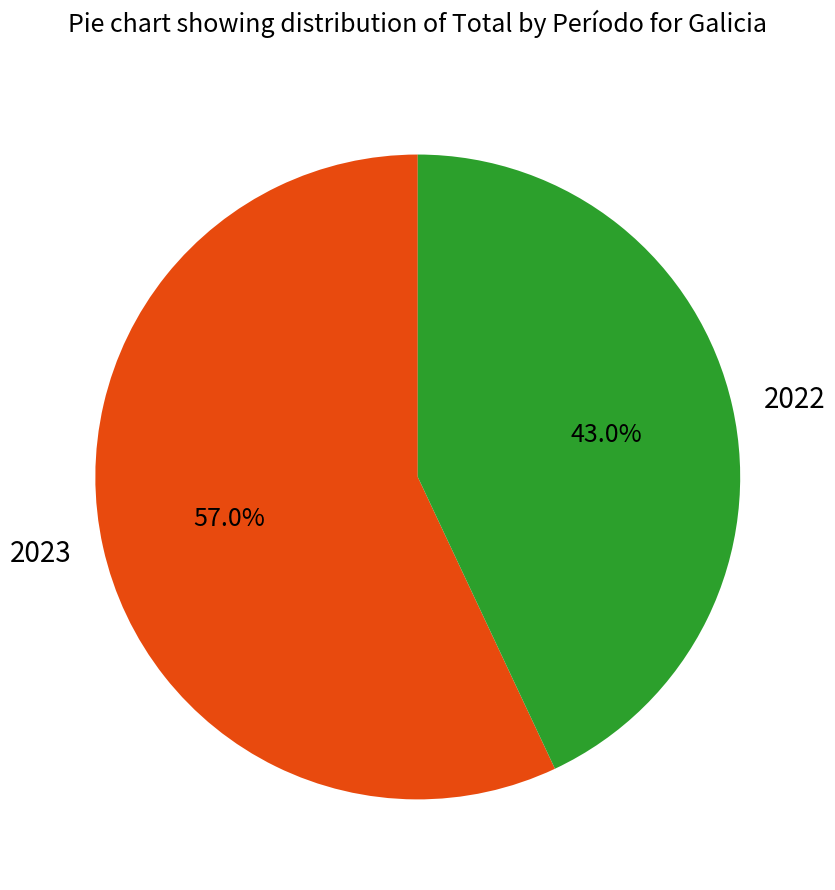

How much of the chart is everything except 2022?

57.0%